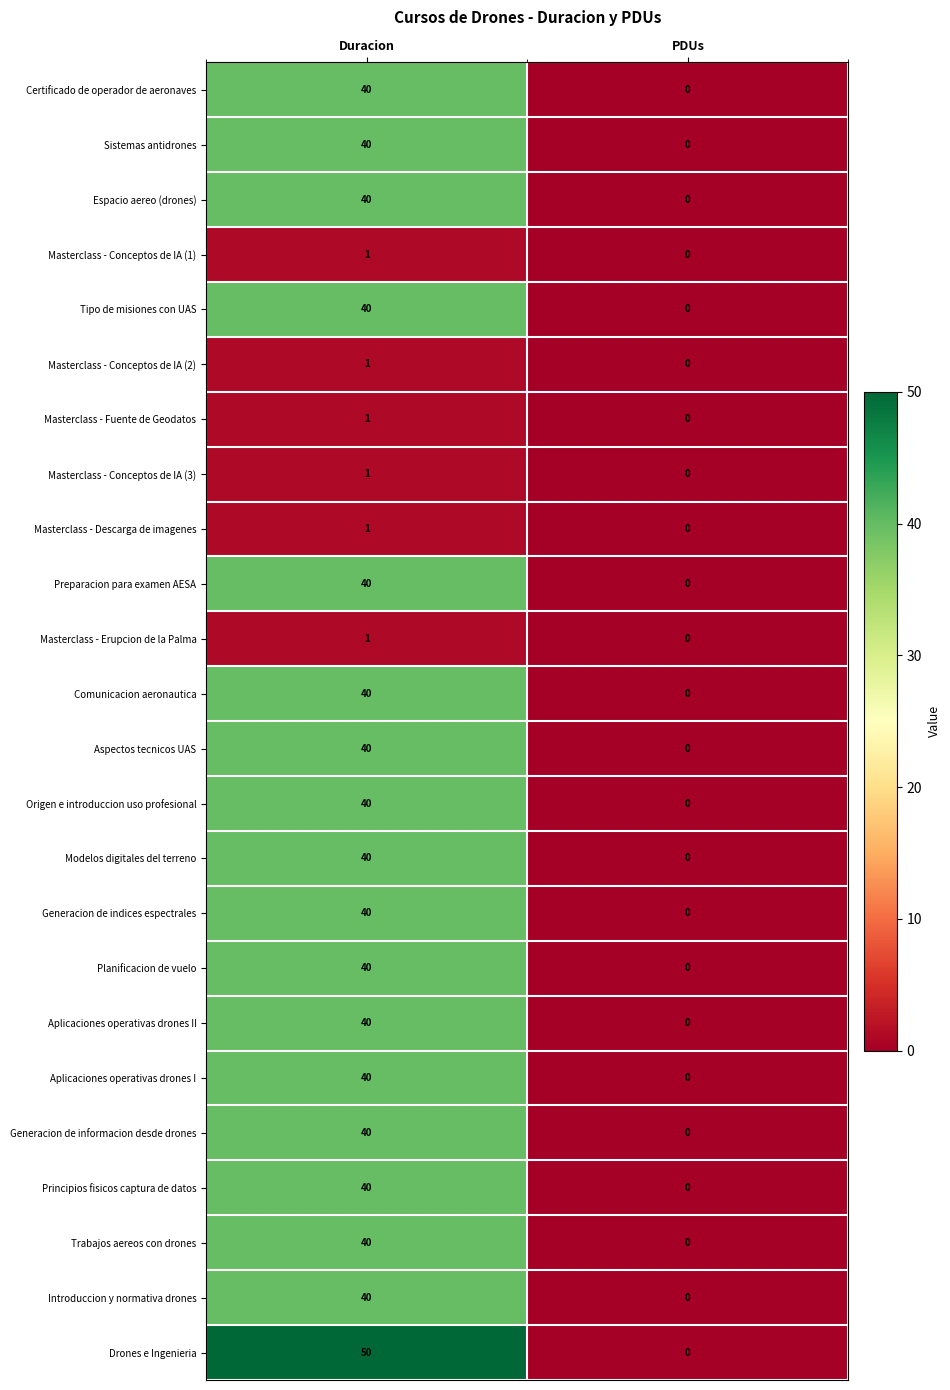

Which series has the widest spread of values?

Drones e Ingenieria